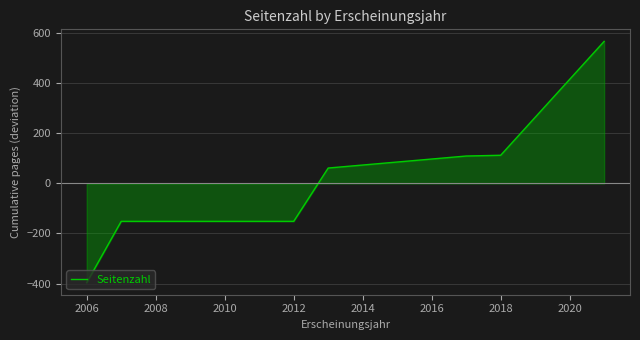

Does the chart have visible grid lines?

Yes